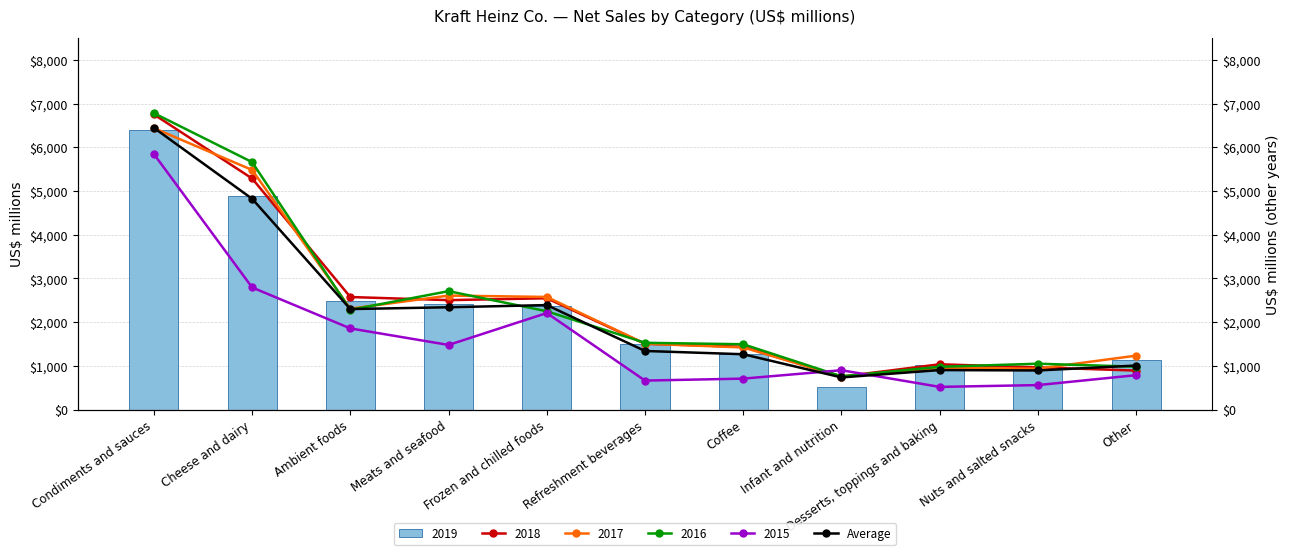

What is the sum of the values at Coffee and Desserts, toppings and baking?

2173.0